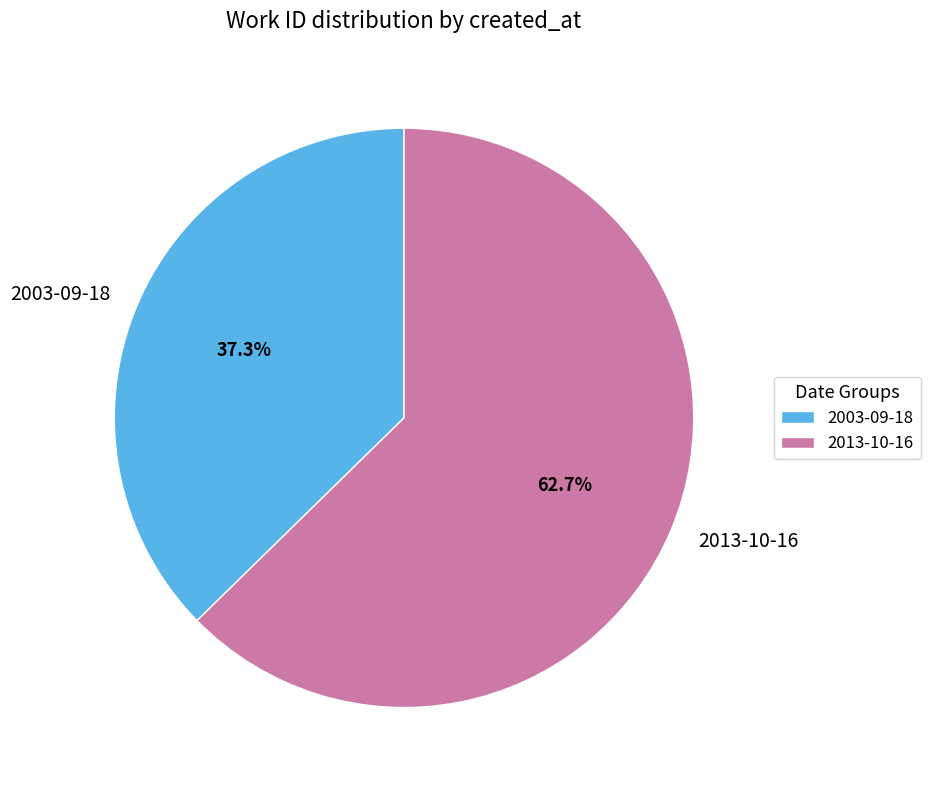

To the nearest percent, what percentage of the pie is 2013-10-16?

63%